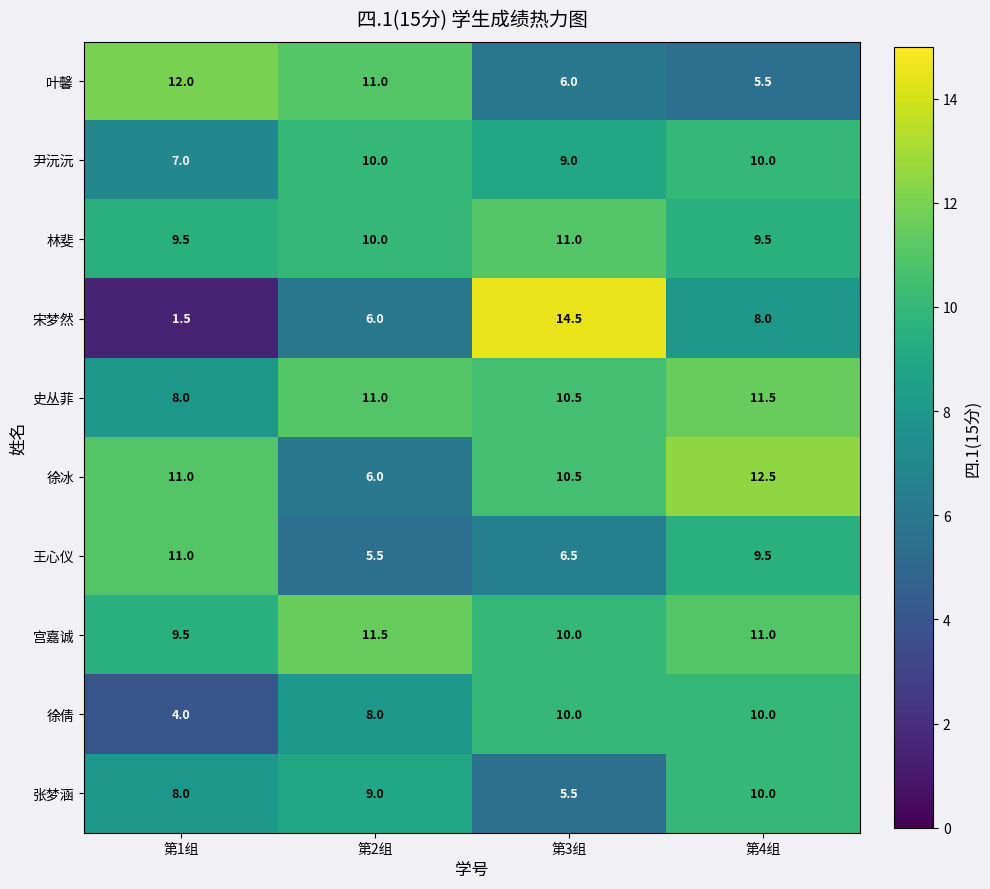

What is the total value across all series at 第2组?

88.0